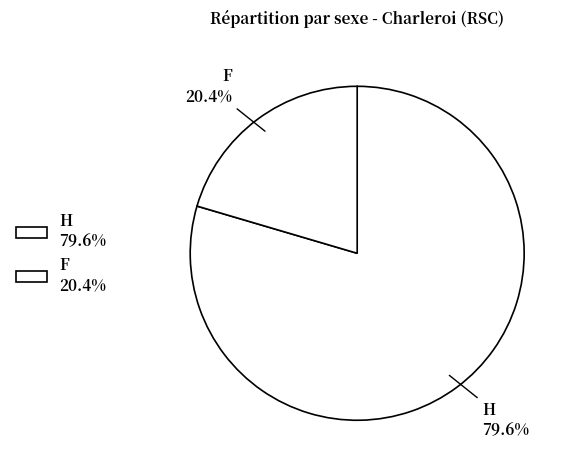

What percentage is the F slice, to the nearest percent?

20%